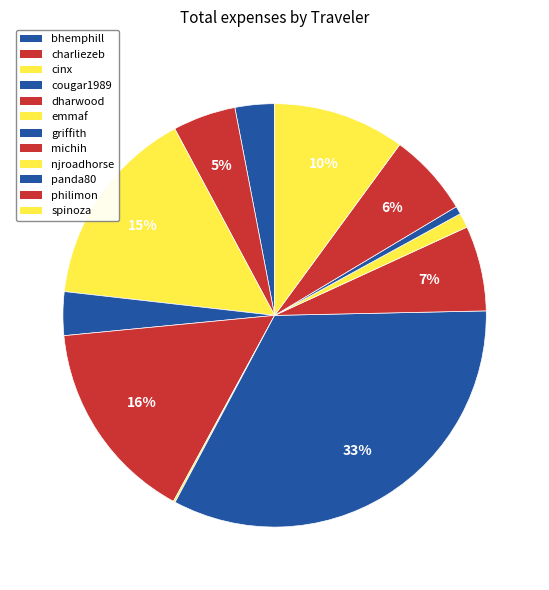

Is there a majority slice in this chart?

No